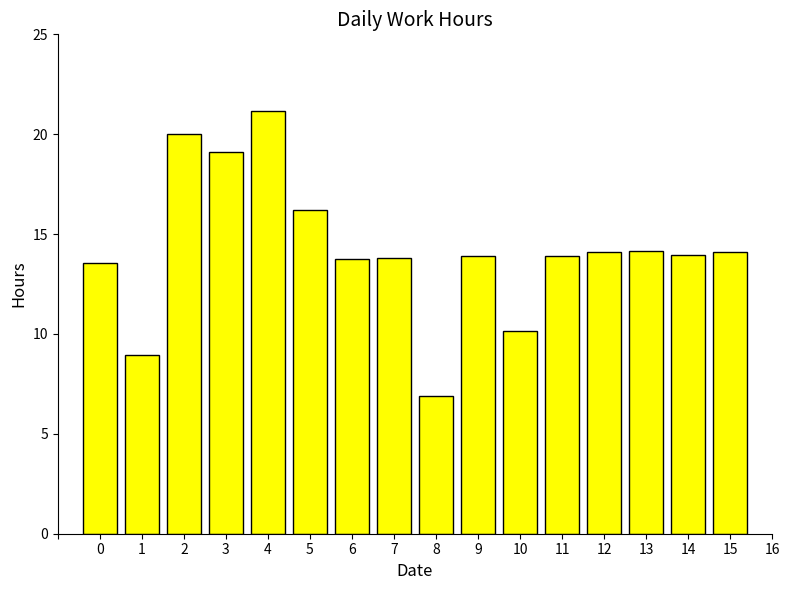

What is the value of the 7th bar from the left?

13.8